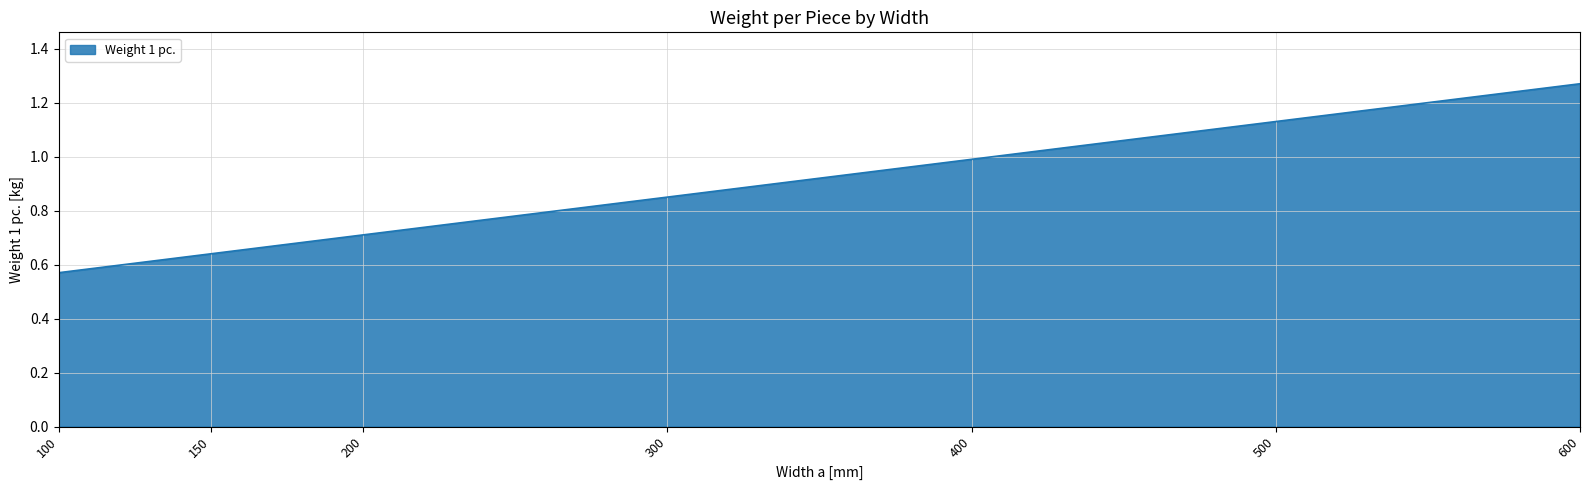

The value at 500 is 1.9. True or false?

False